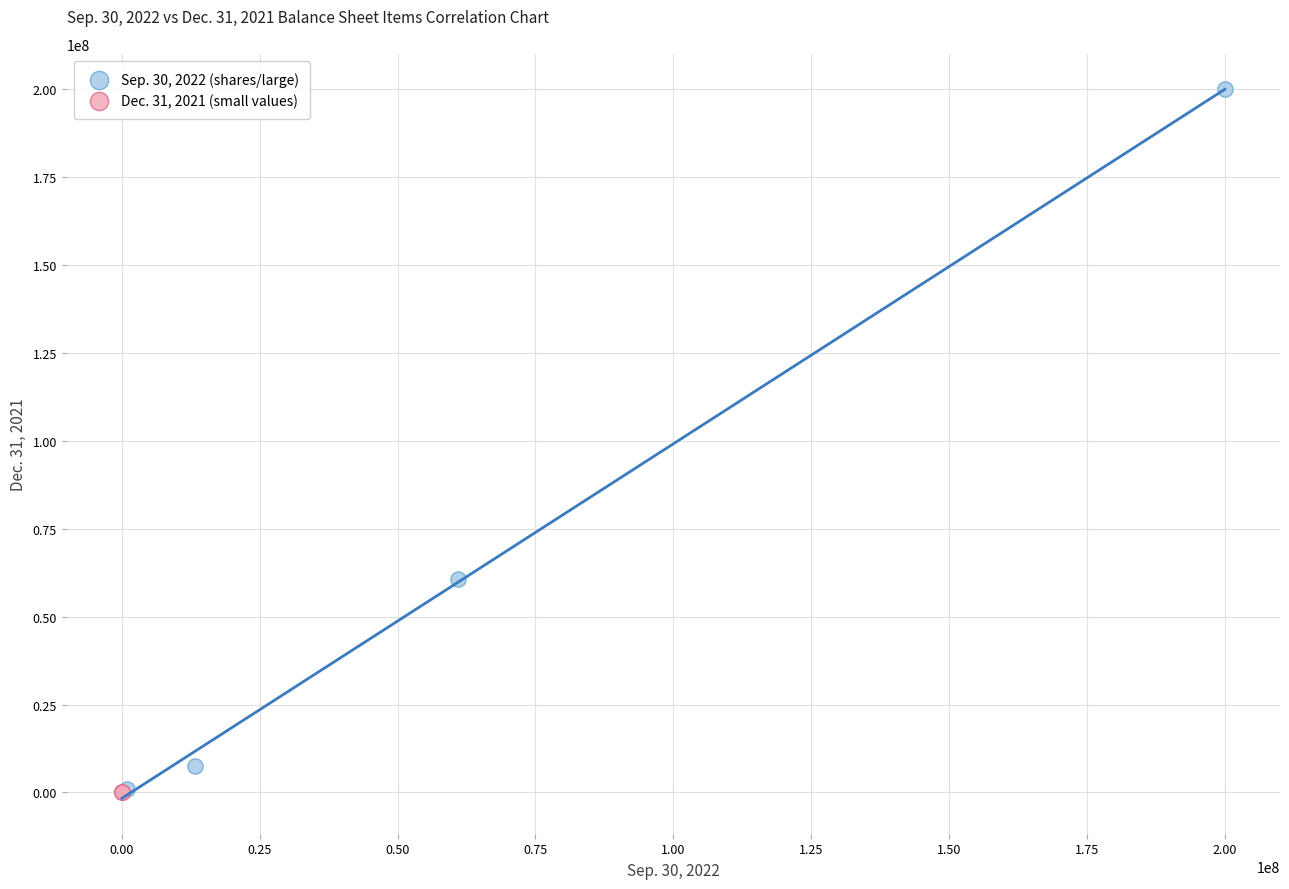

Which series contains the highest Y value?

Sep. 30, 2022 (shares/large)